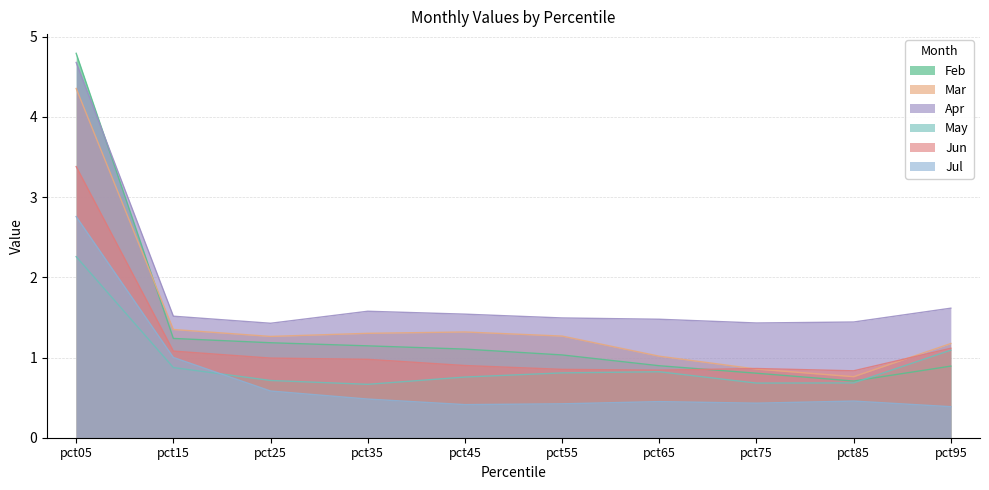

Which series has the largest total across all categories?

Apr